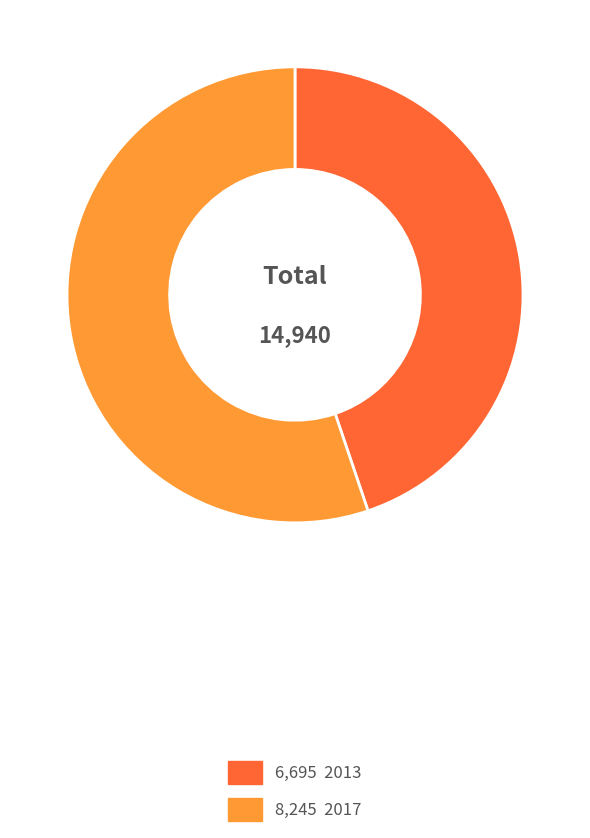

Does any single category account for the majority?

Yes